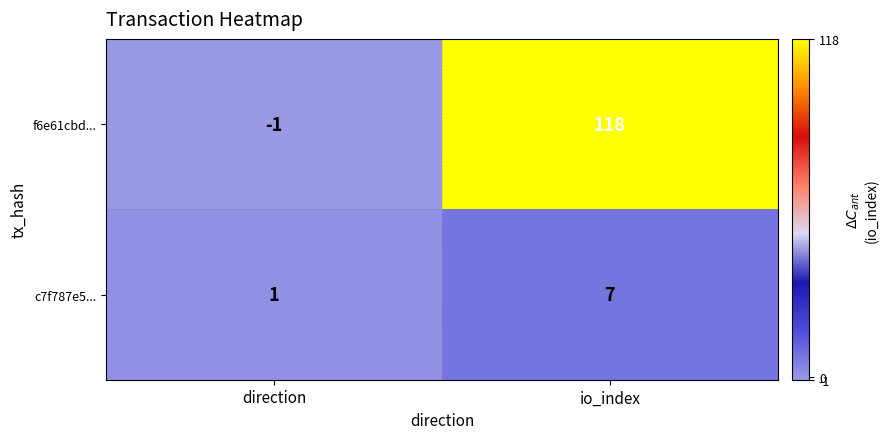

Read the f6e61cbd... value at io_index.

118